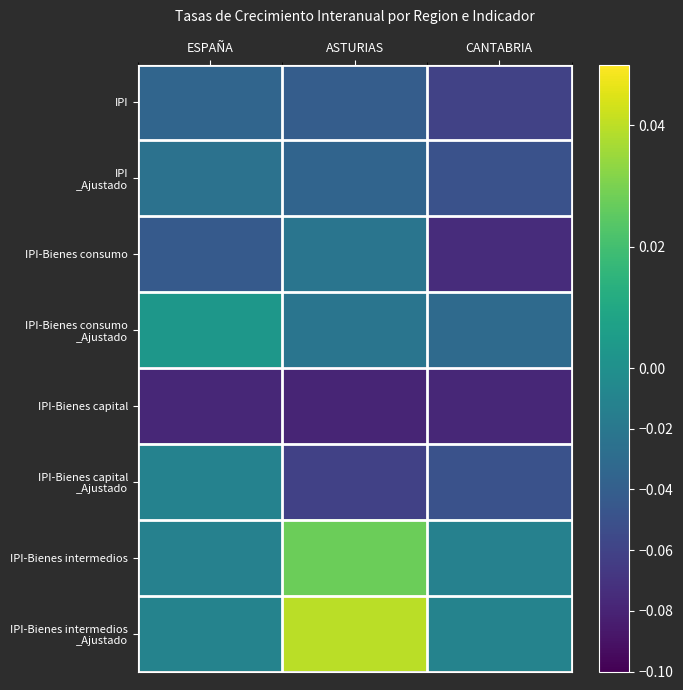

What is the minimum value shown in the chart?

-0.1